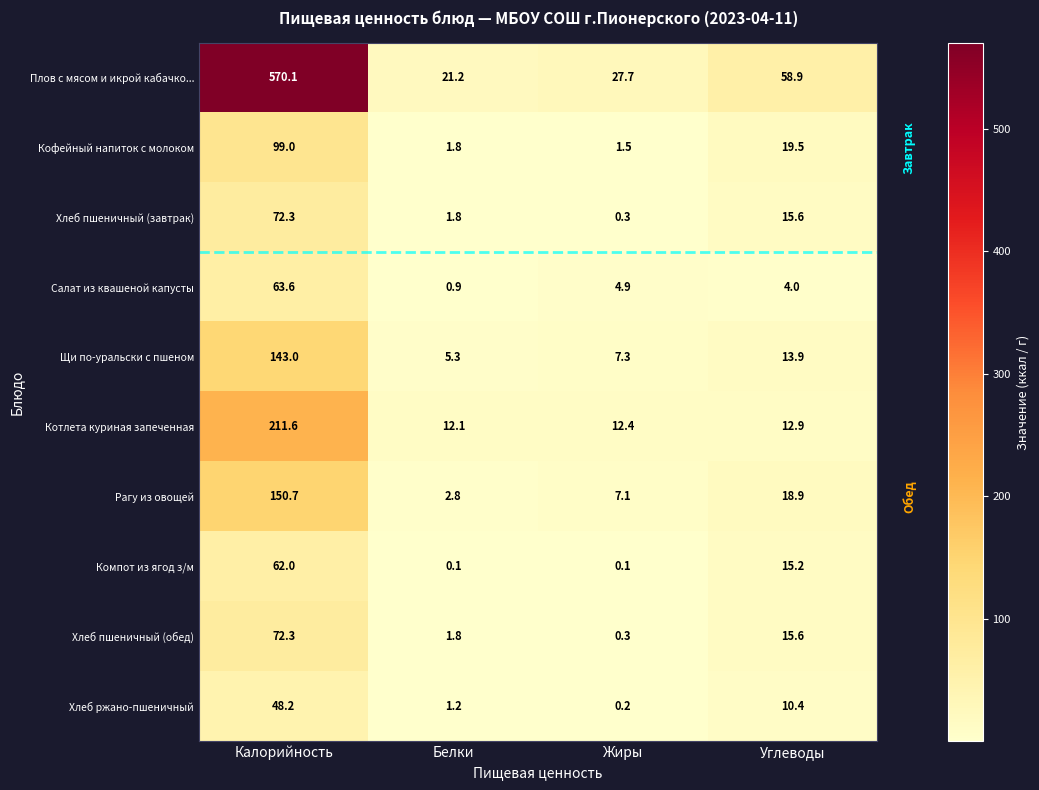

What is the minimum value for Рагу из овощей?

2.8